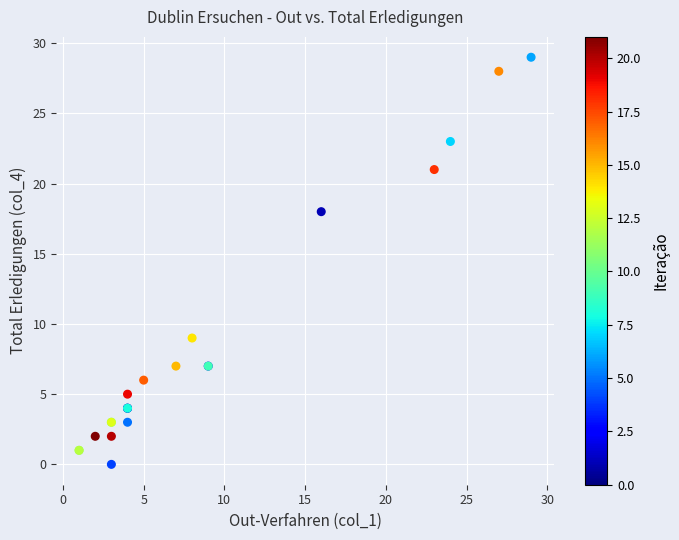

What Y value in the scatter plot is closest to 14?

18